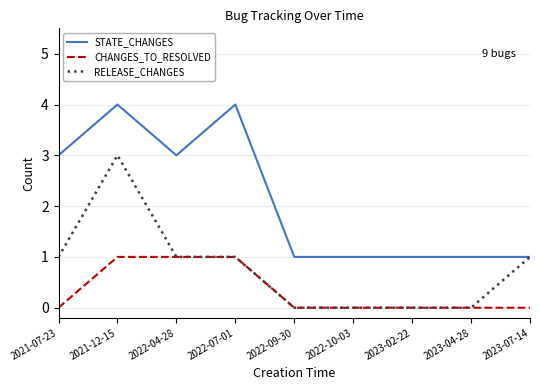

What position from the left is 2022-04-28?

3